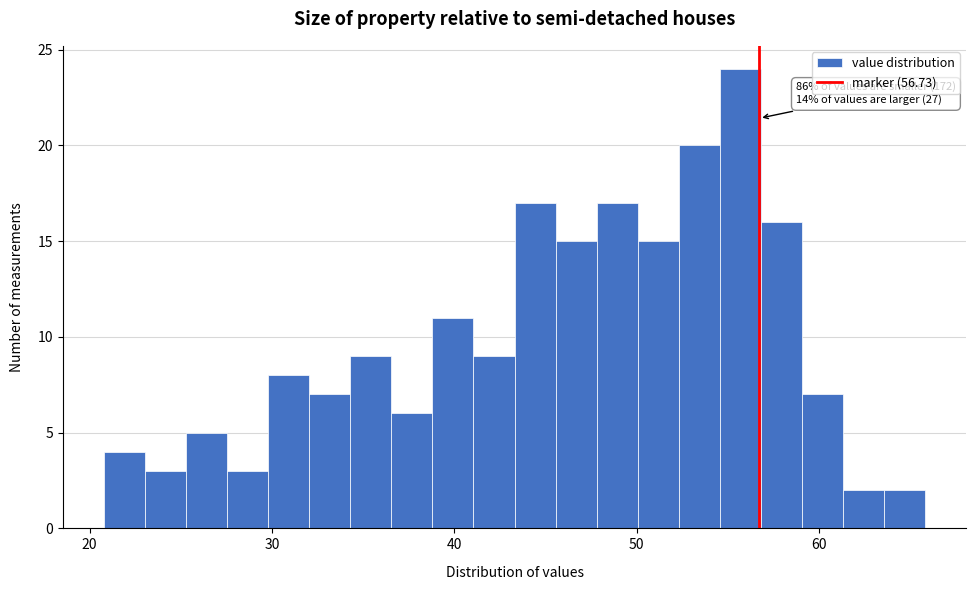

Around what value on the x-axis is the tallest bar? Give the approximate position of its centre, as read against the axis.

56